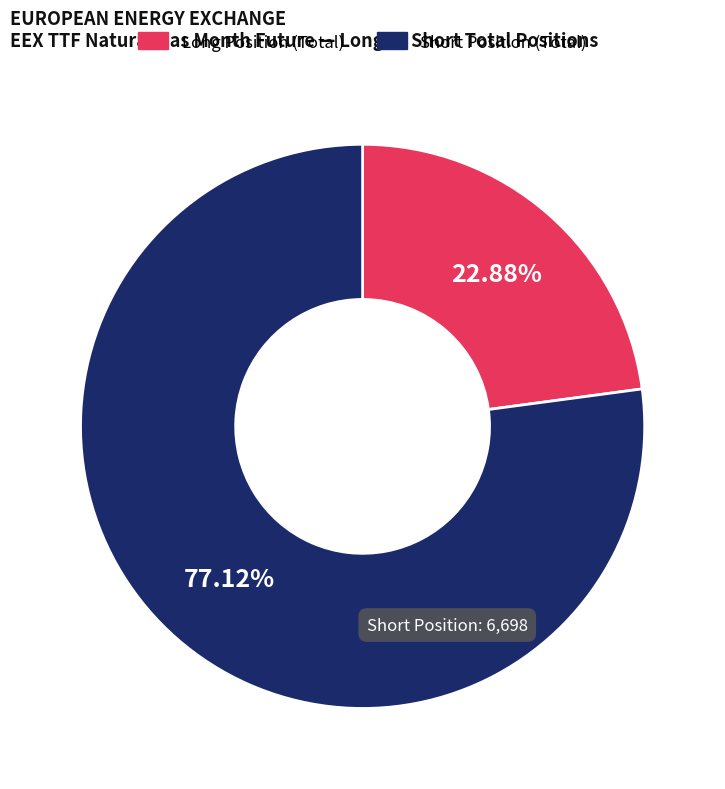

Which slice is the smallest?

Long Position (Total)